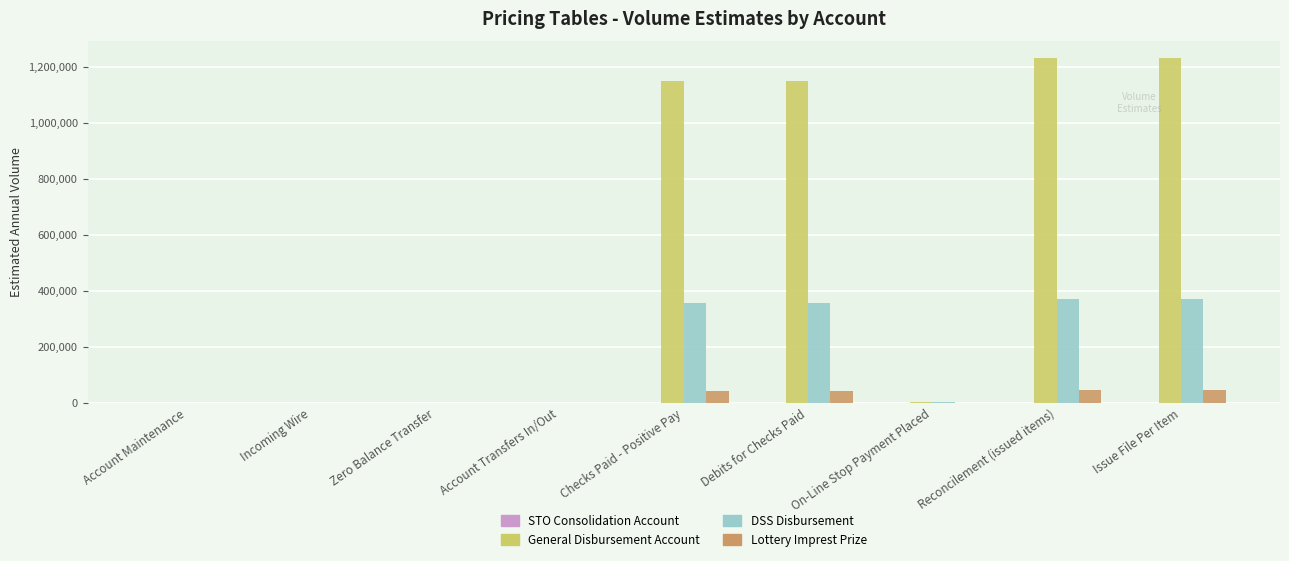

What is the total value across all series at Debits for Checks Paid?

1548000